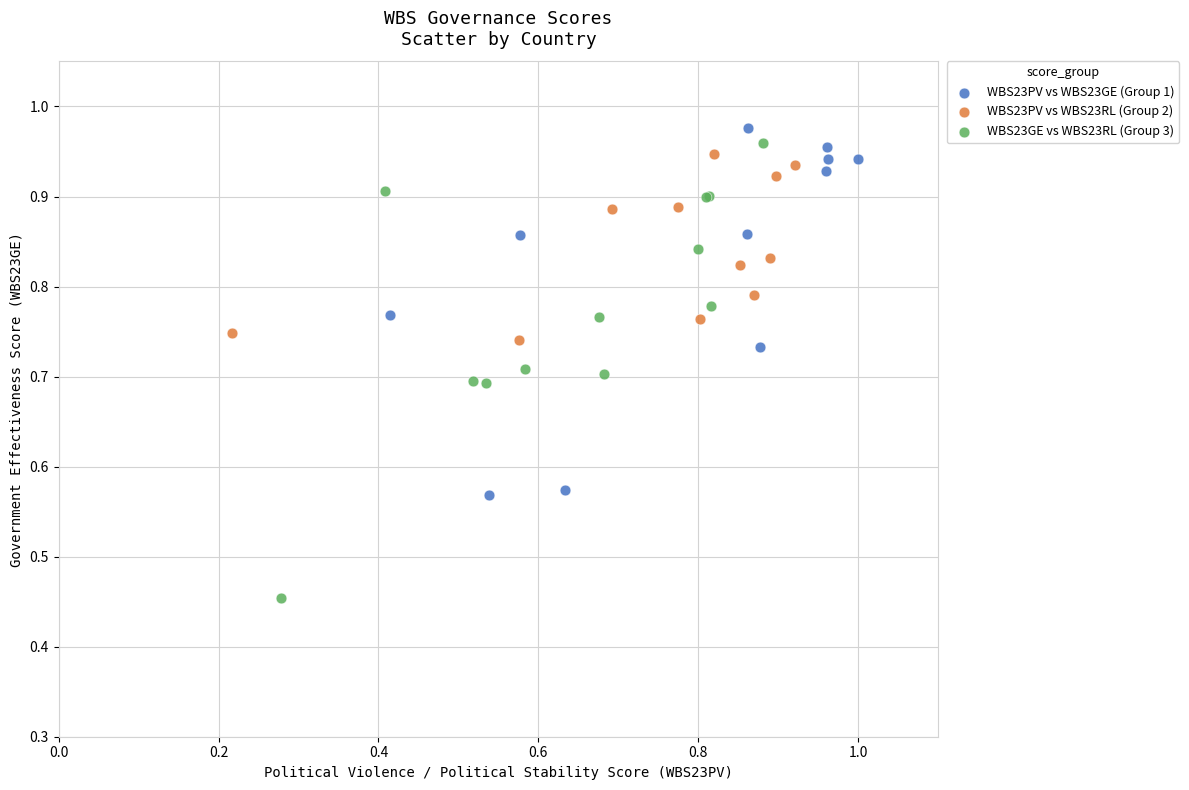

Which series contains the lowest Y value?

WBS23GE vs WBS23RL (Group 3)